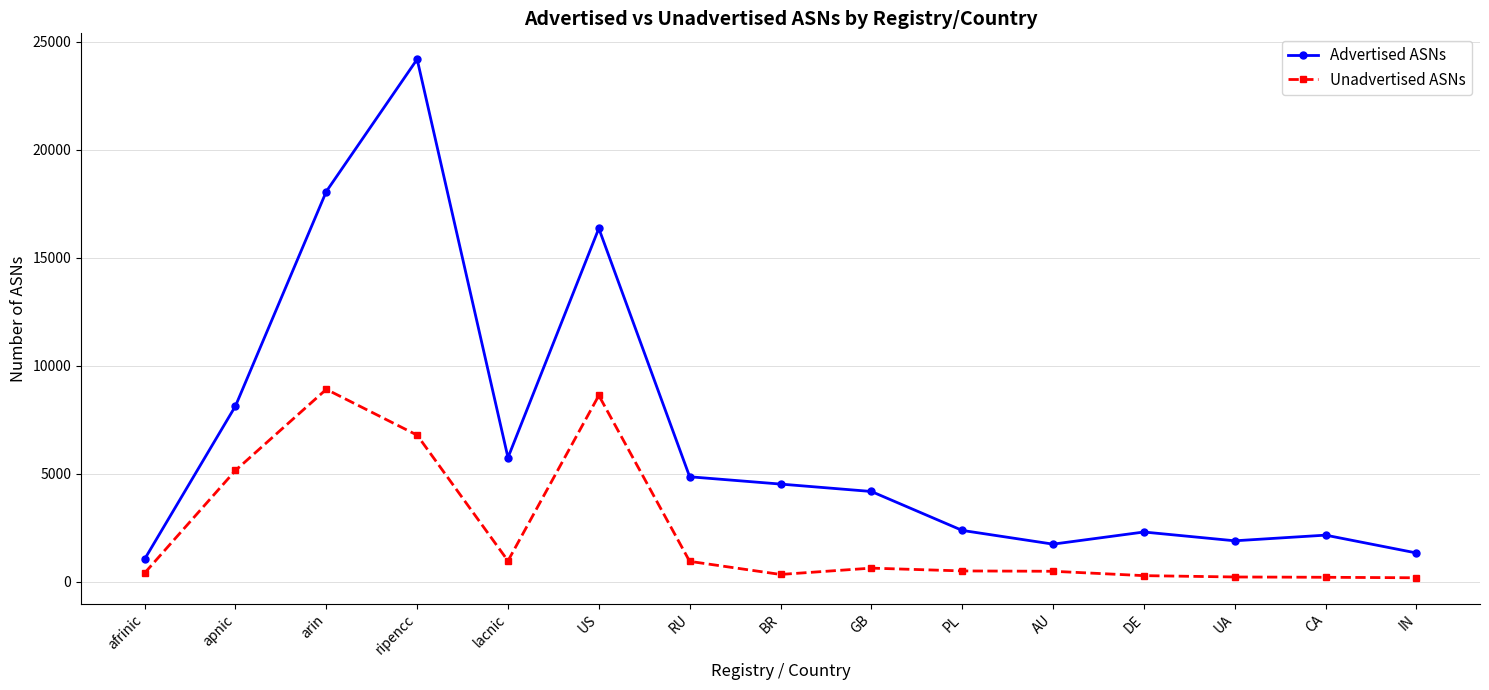

The Unadvertised ASNs series shows 6792 at ripencc. True or false?

True